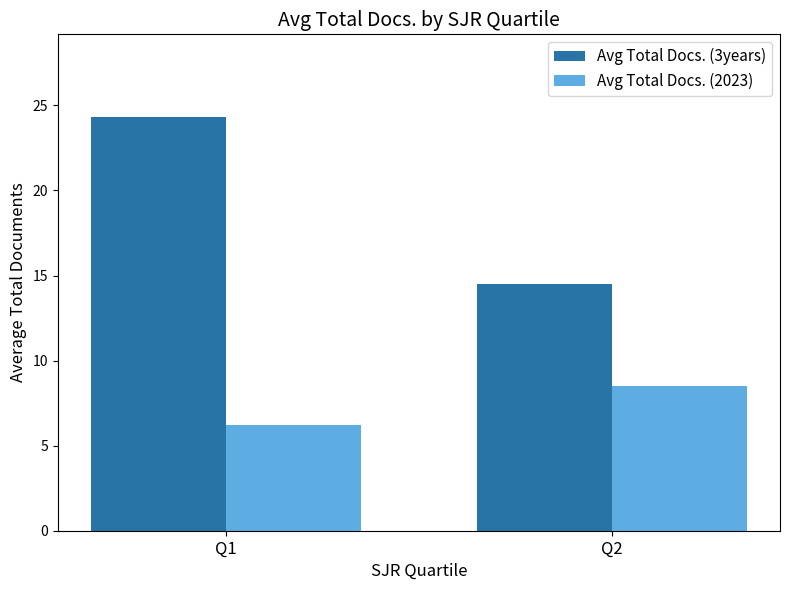

Are the bars horizontal?

No